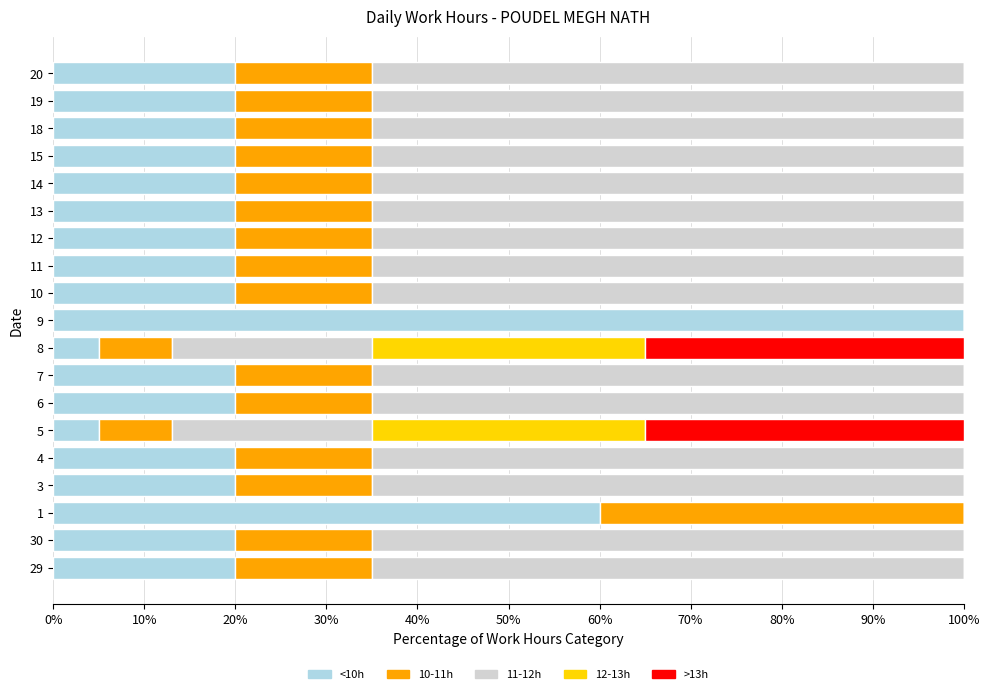

What is the total value across all series at 10?

100